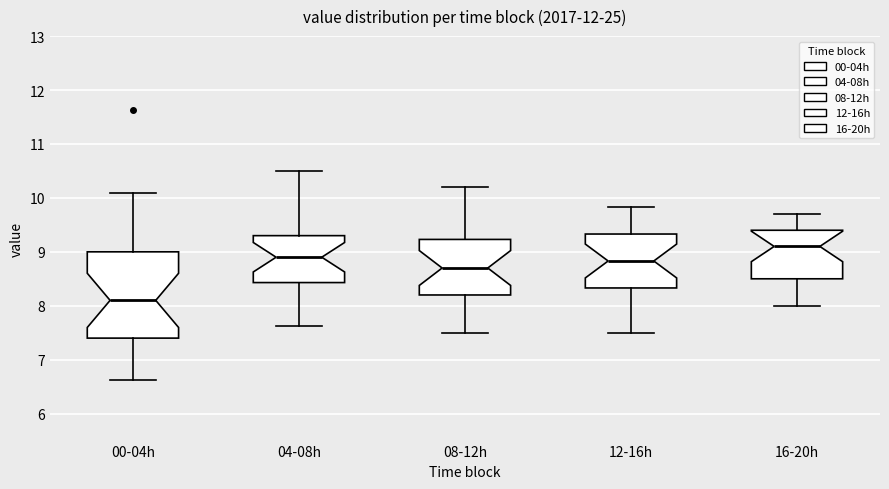

Reading left to right, transcribe this box plot: for each box, give where its median line is, the range the box spans, and where its two whiskers end, as read against the y-axis. The values are not printed on the chart, so give them approximately, as read against the axis.

00-04h: median 8.1, box 7.4 to 9.0, whiskers 6.6 to 10.1
04-08h: median 8.9, box 8.4 to 9.3, whiskers 7.6 to 10.5
08-12h: median 8.7, box 8.2 to 9.2, whiskers 7.5 to 10.2
12-16h: median 8.8, box 8.3 to 9.3, whiskers 7.5 to 9.8
16-20h: median 9.1, box 8.5 to 9.4, whiskers 8.0 to 9.7